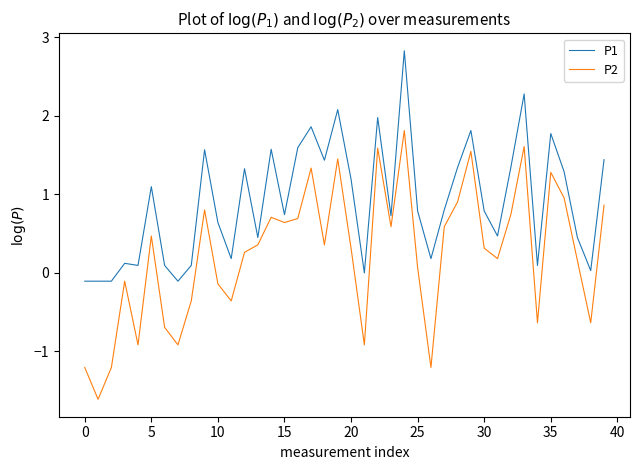

What is the smallest value displayed?

-1.6